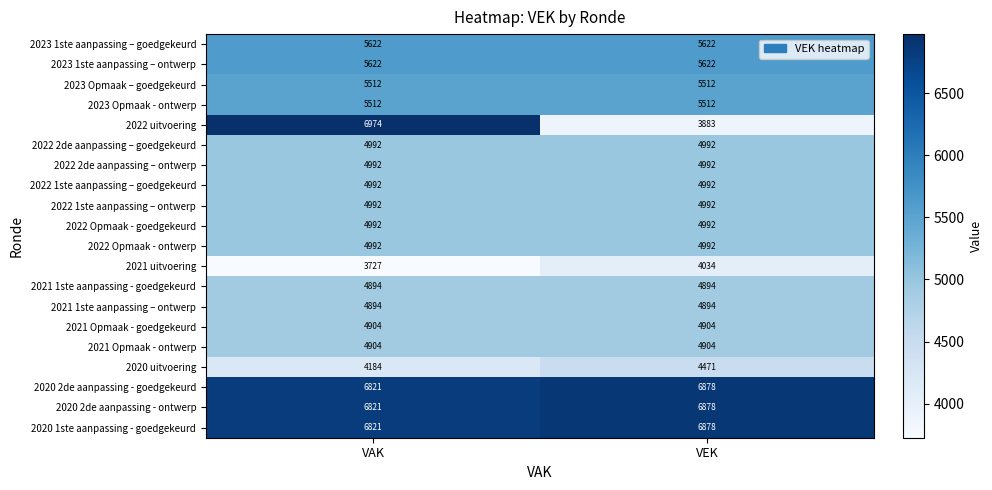

What is the difference between the highest and lowest values at VAK?

3247